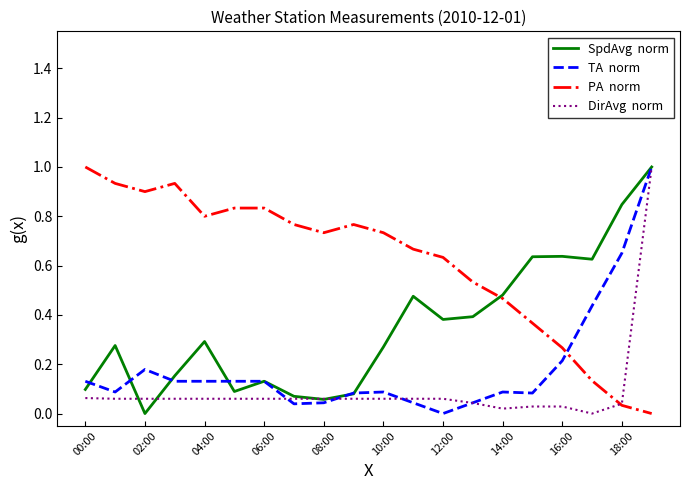

What is the greatest value displayed?

1.0